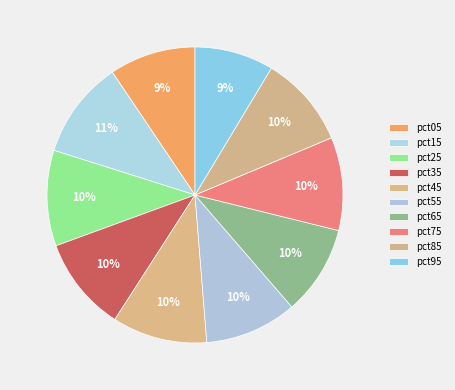

How many segments does this pie chart have?

10